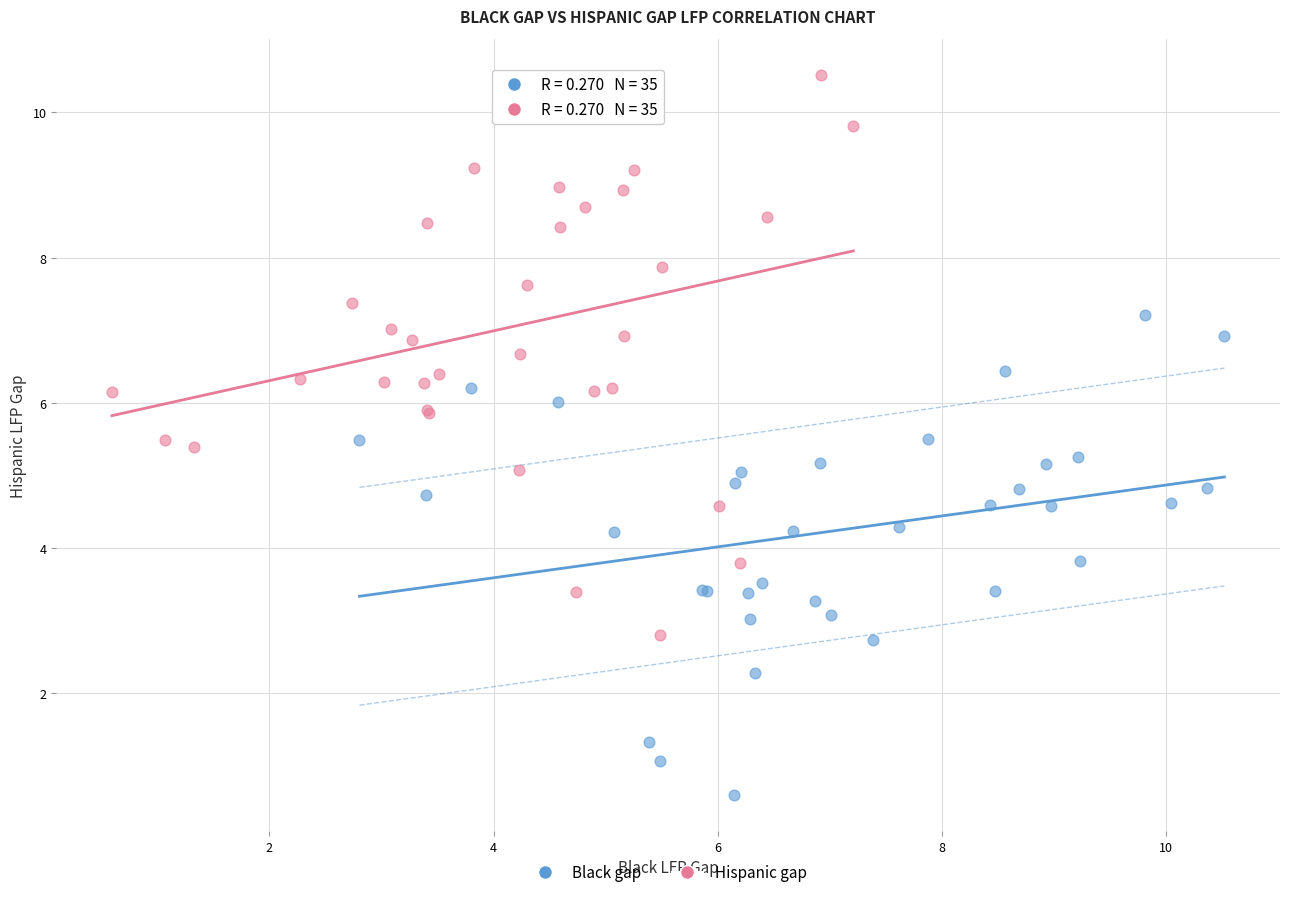

Which series has the widest spread of Y values?

Hispanic gap